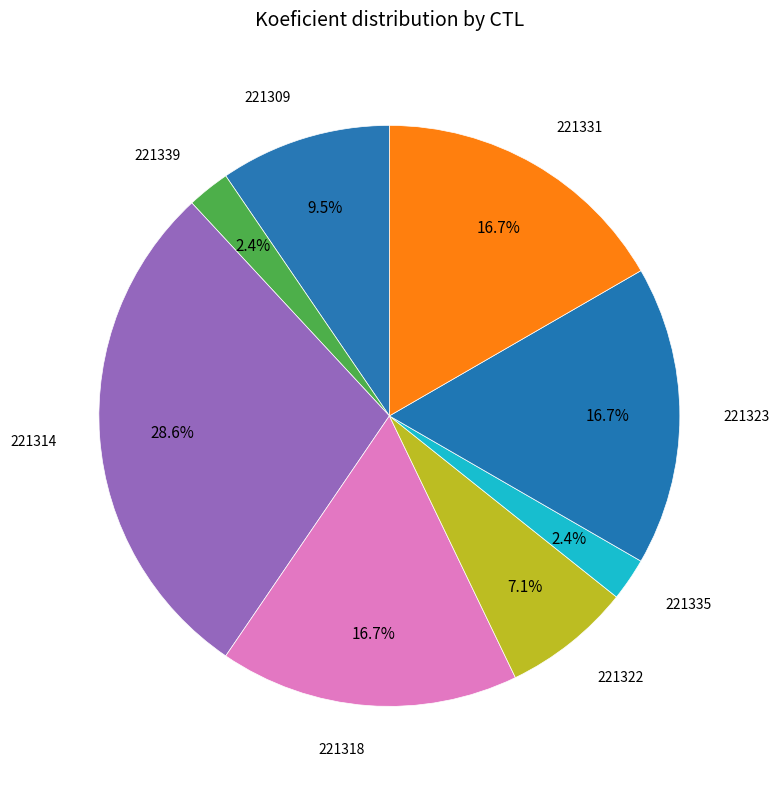

Does 221339 account for over 50% of the chart?

No